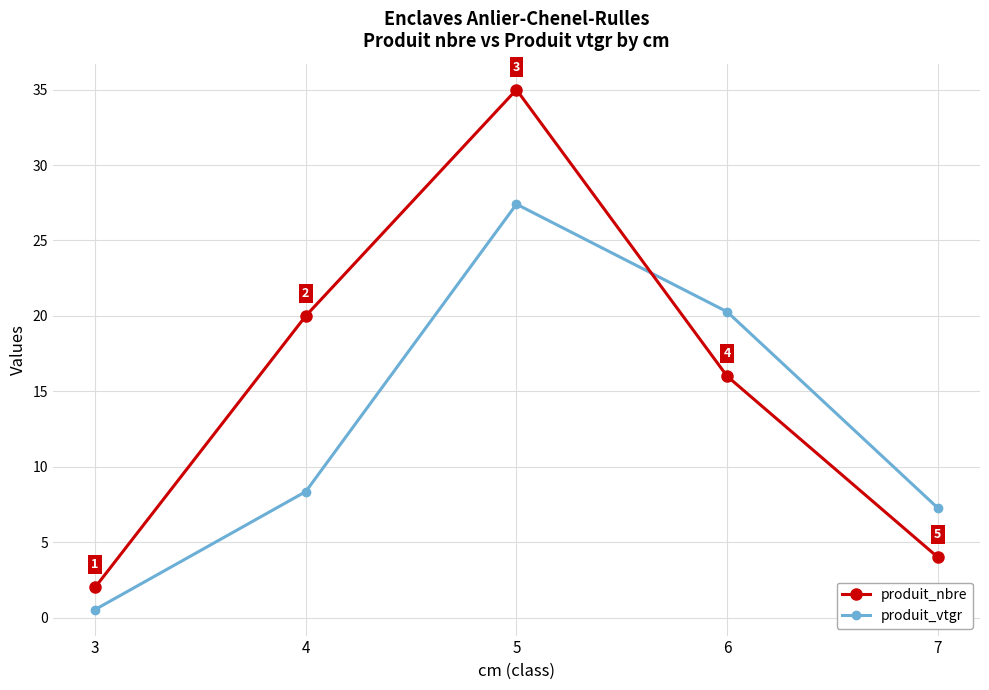

Which series has the widest spread of values?

produit_nbre